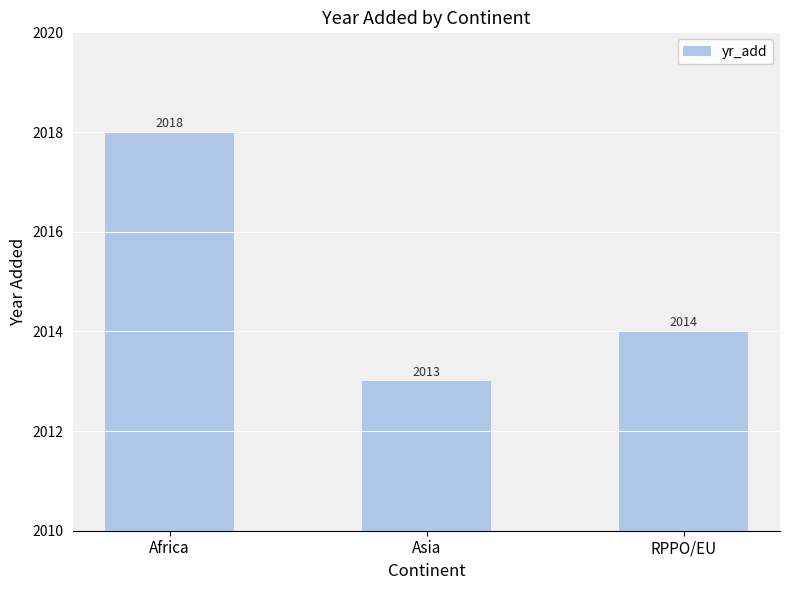

What is the sum of the values at RPPO/EU and Africa?

4032